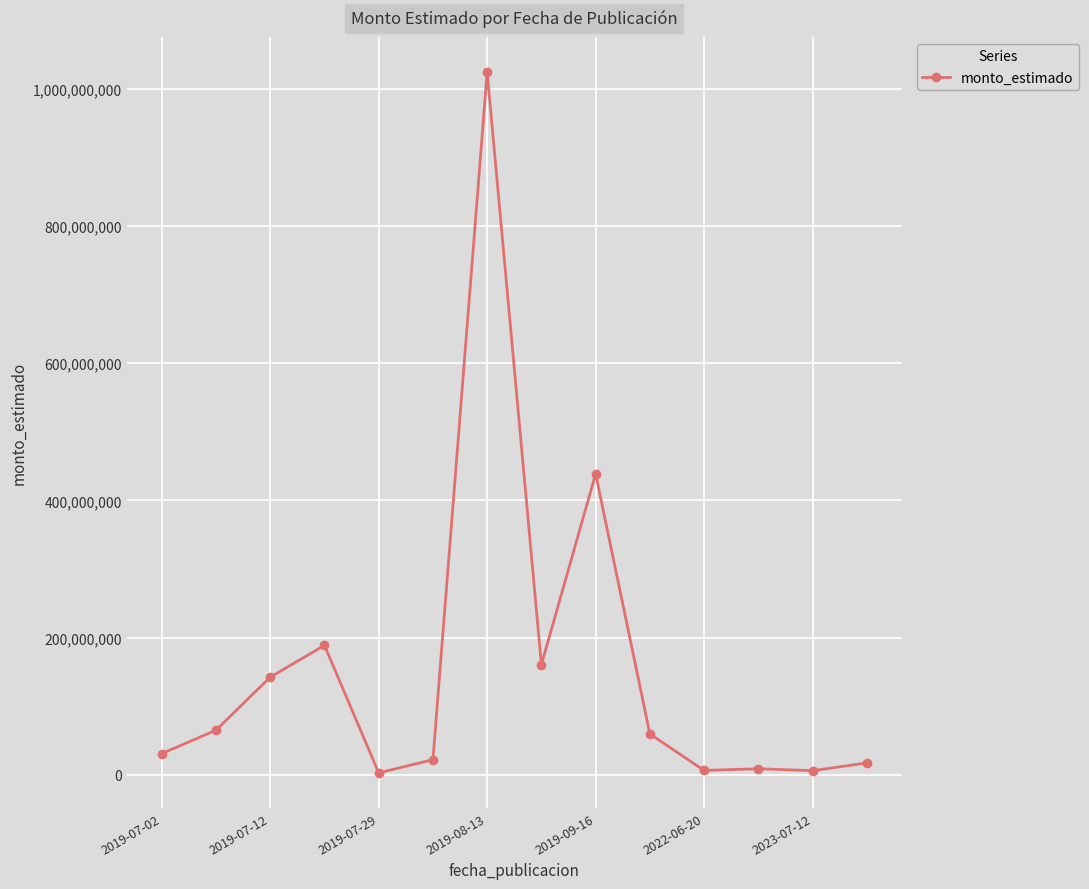

True or false: the data has more than 1 interior local peaks.

True